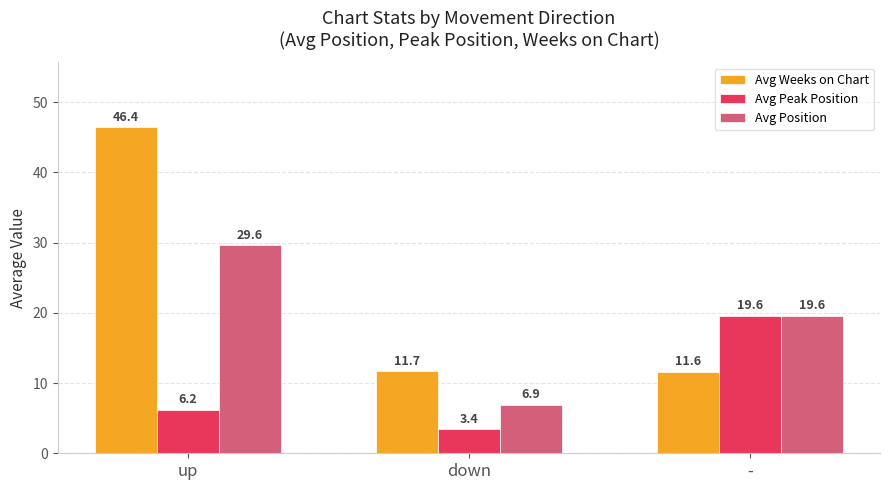

Is the value of Avg Position at up greater than the value of Avg Peak Position at up?

Yes